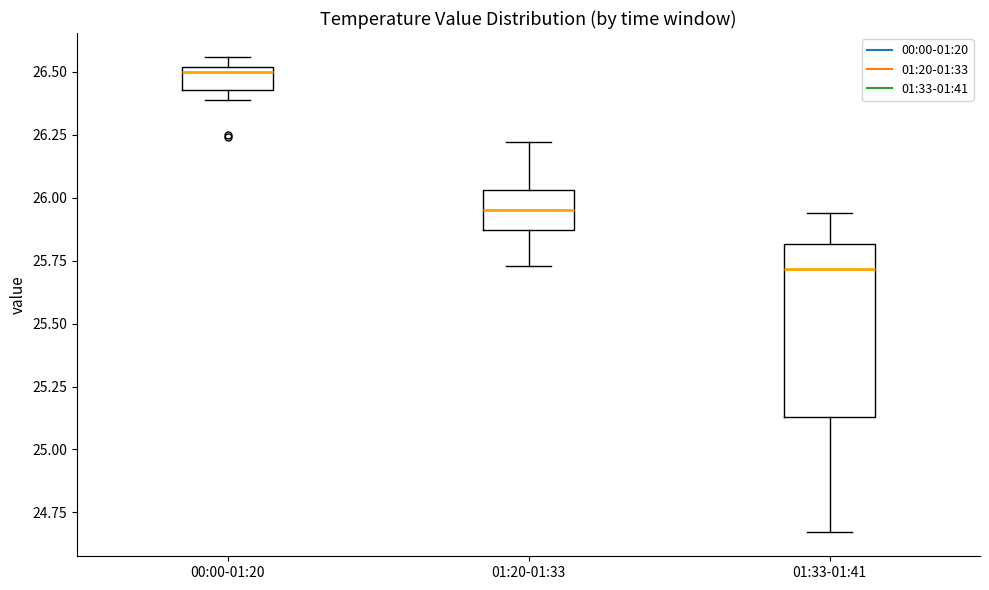

Comparing the boxes themselves (not the whiskers), which one is the tallest?

01:33-01:41